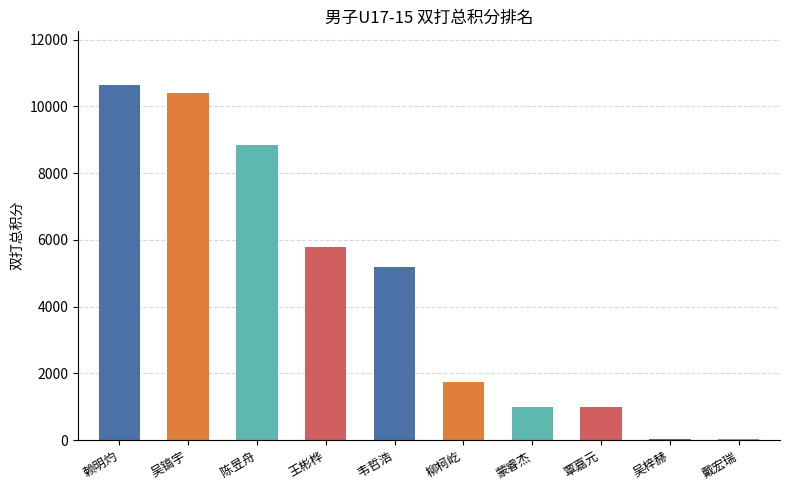

Reading left to right, list all the values displayed in this chart.

赖明灼=10650	吴镐宇=10400	陈昱舟=8850	王彬桦=5800	韦哲浩=5200	柳柯屹=1750	蒙睿杰=1000	覃嘉元=1000	吴梓赫=50	戴宏瑞=50